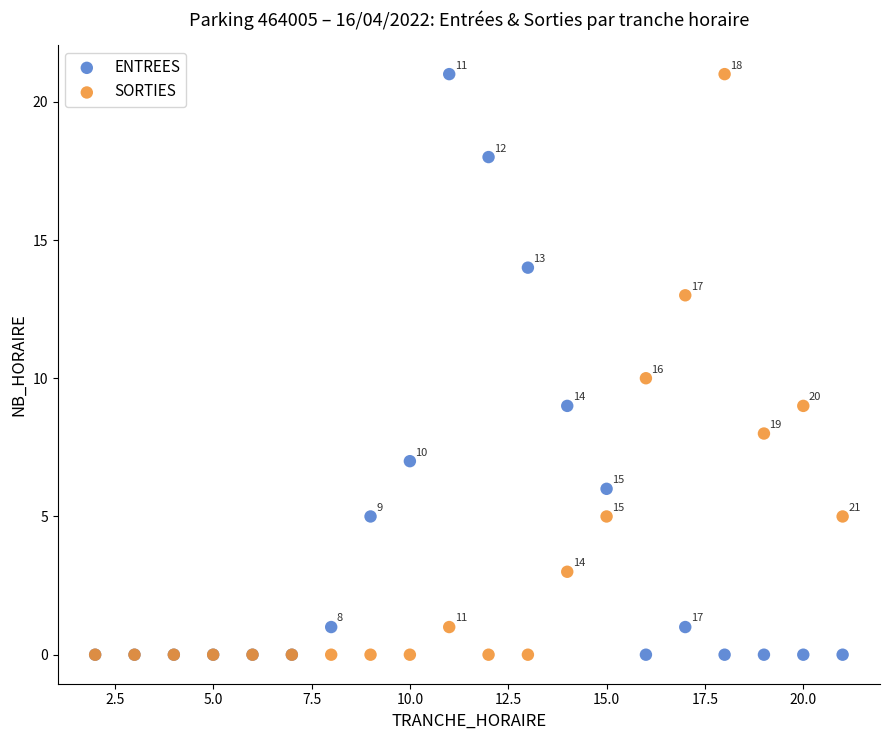

What are all the series names shown in the legend?

ENTREES, SORTIES